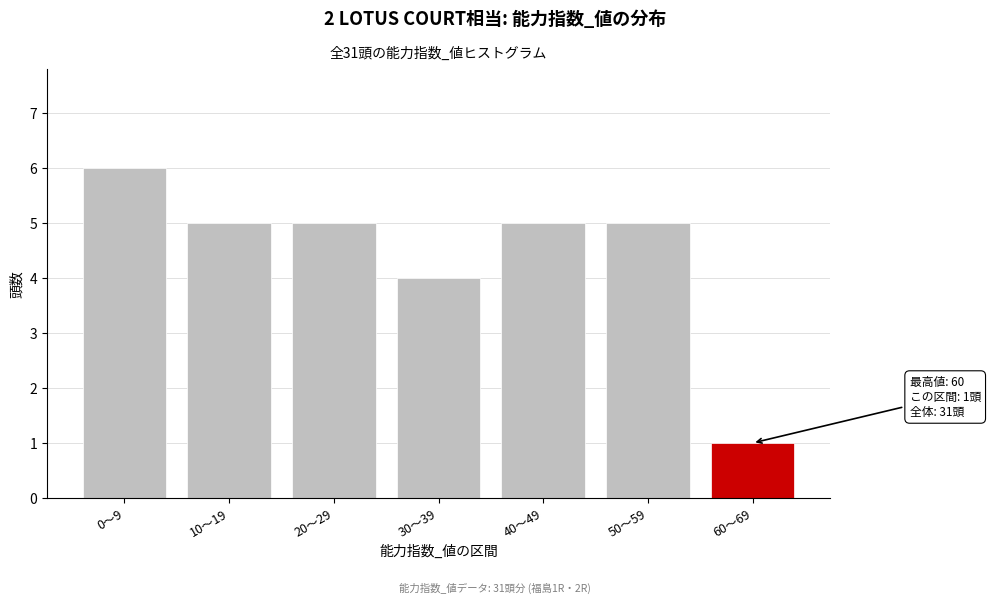

Reading left to right, what are all the values shown in this chart?

0〜9=6	10〜19=5	20〜29=5	30〜39=4	40〜49=5	50〜59=5	60〜69=1